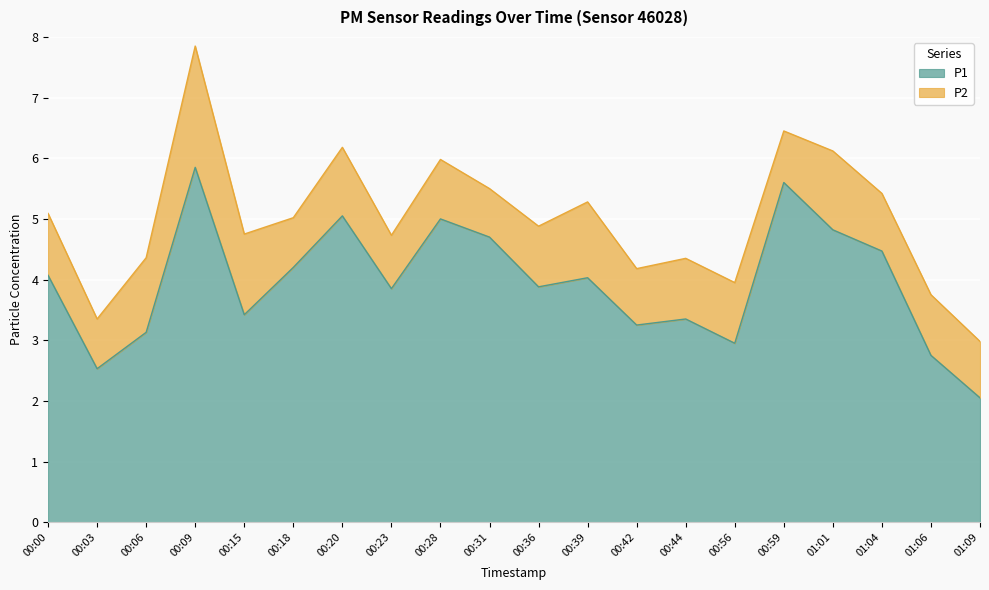

What is the label of the 11th point from the right?

00:31